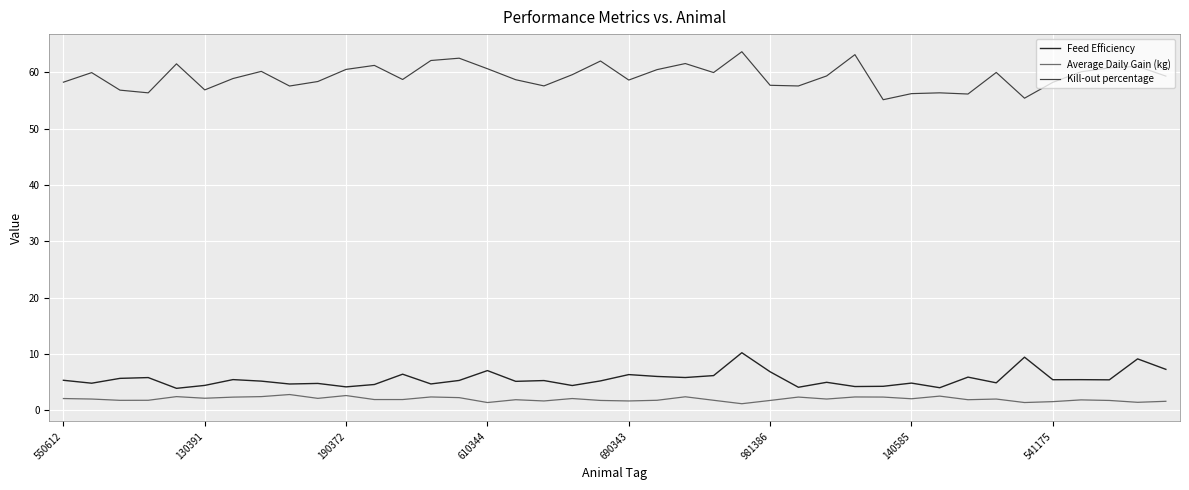

Does the chart display data point markers on the line(s)?

No